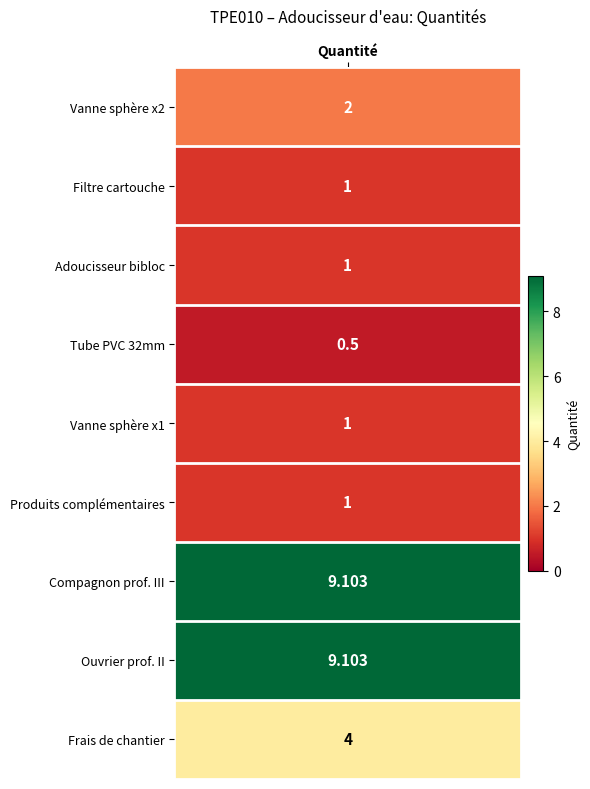

Read the value at 8.

4.0